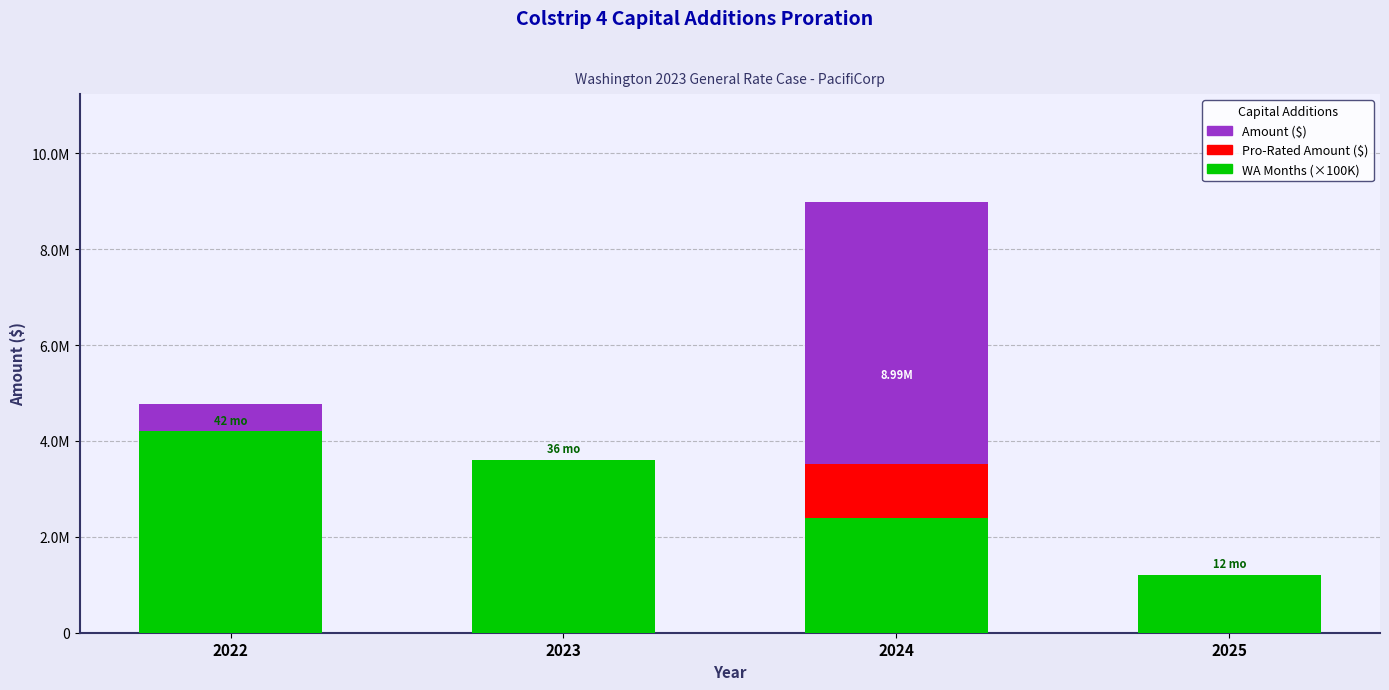

What is the total value across all series at 2022?

12000796.7